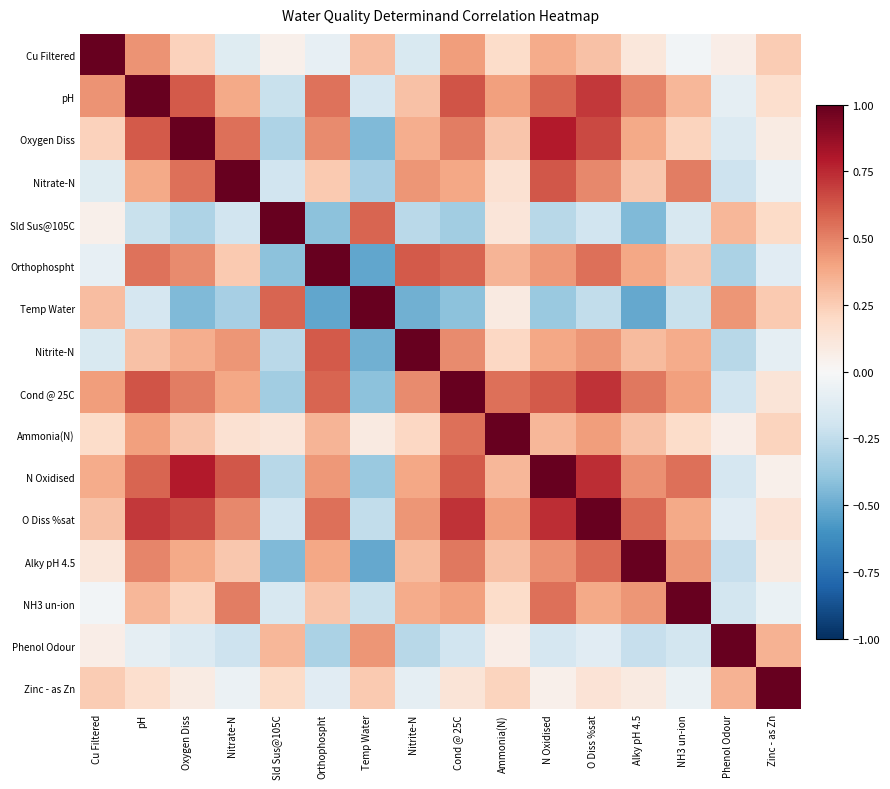

What is the maximum value shown in the chart?

1.0